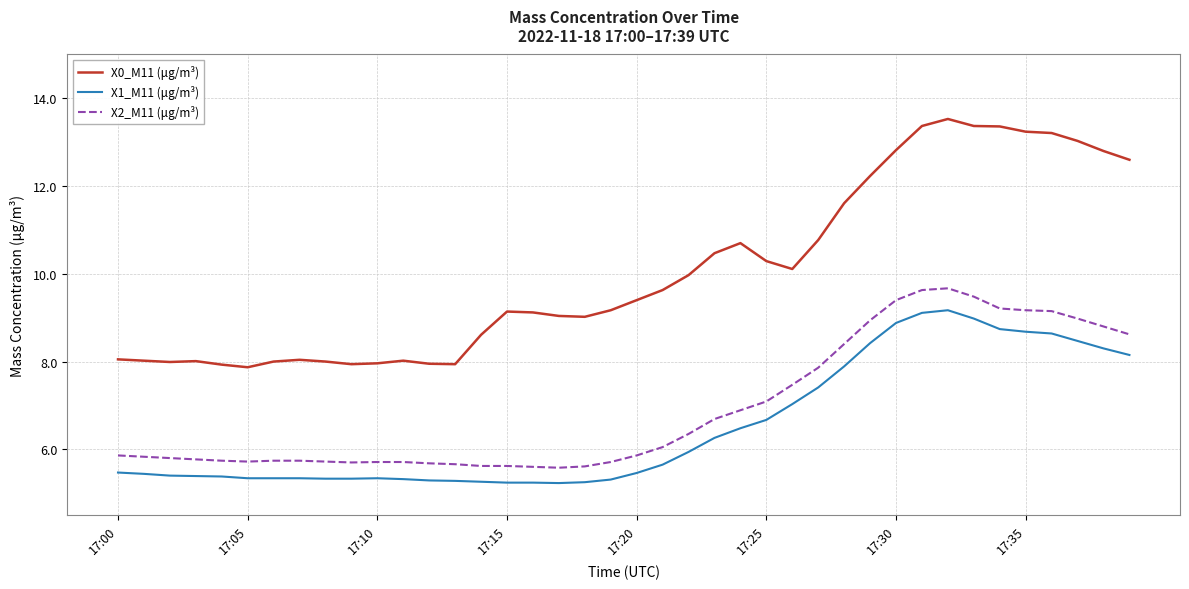

What is the lowest value of the X2_M11 (μg/m³) series?

5.6